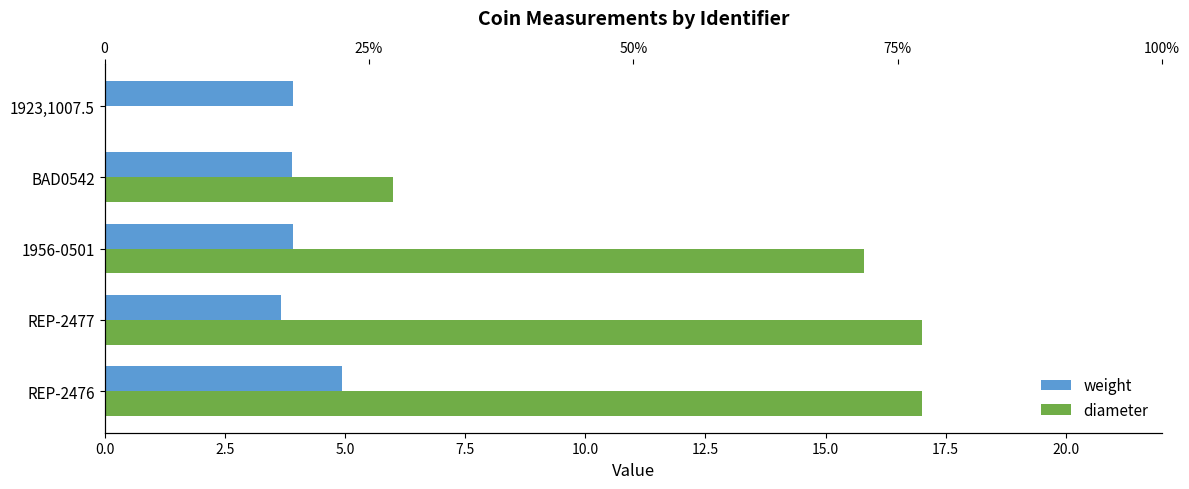

What is the difference between the maximum and minimum values in the diameter series?

17.0